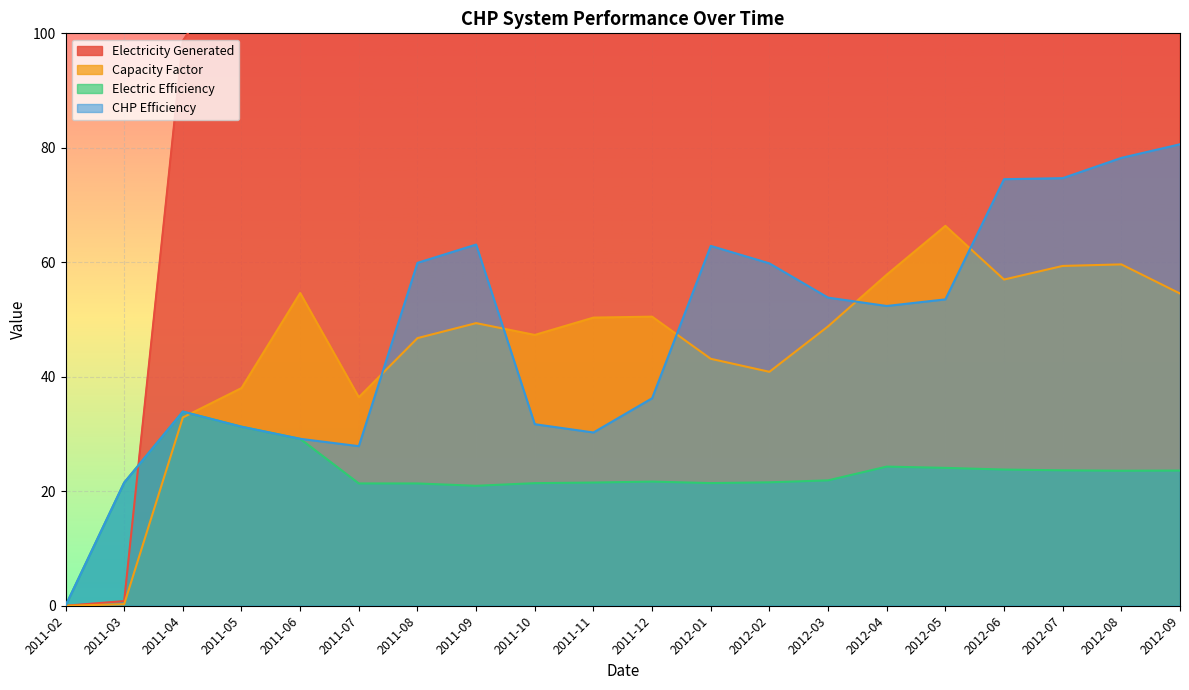

How many values in the Electric Efficiency series are below 21?

2